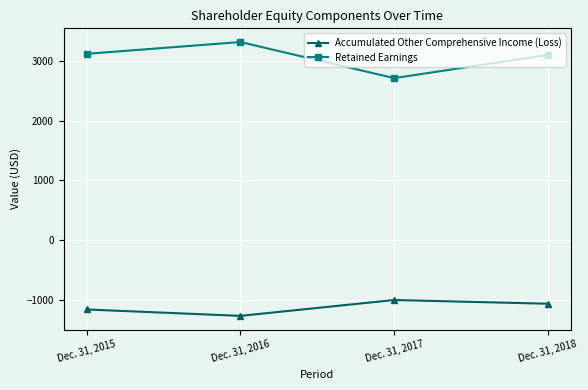

Is this an area chart (filled region under the line)?

No